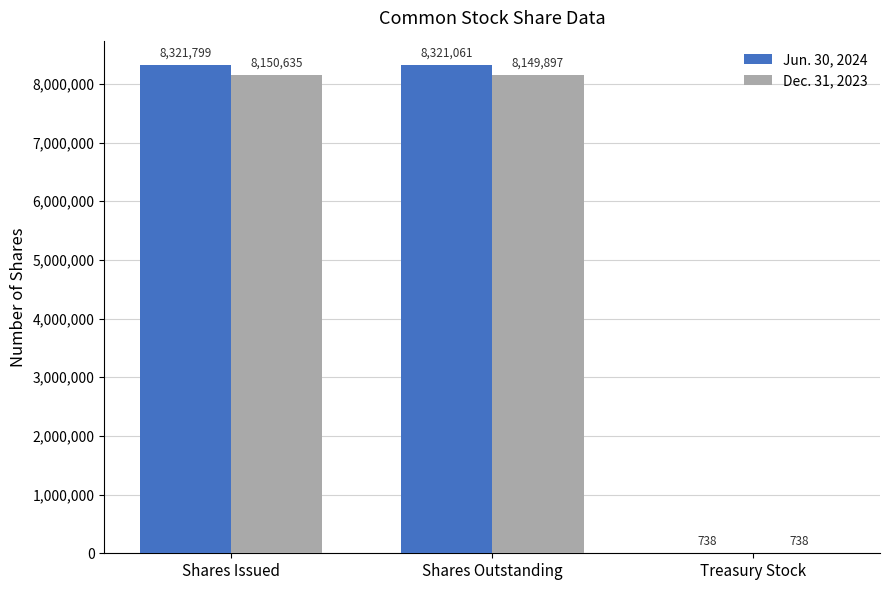

At which category is the sum across all series the highest?

Shares Issued